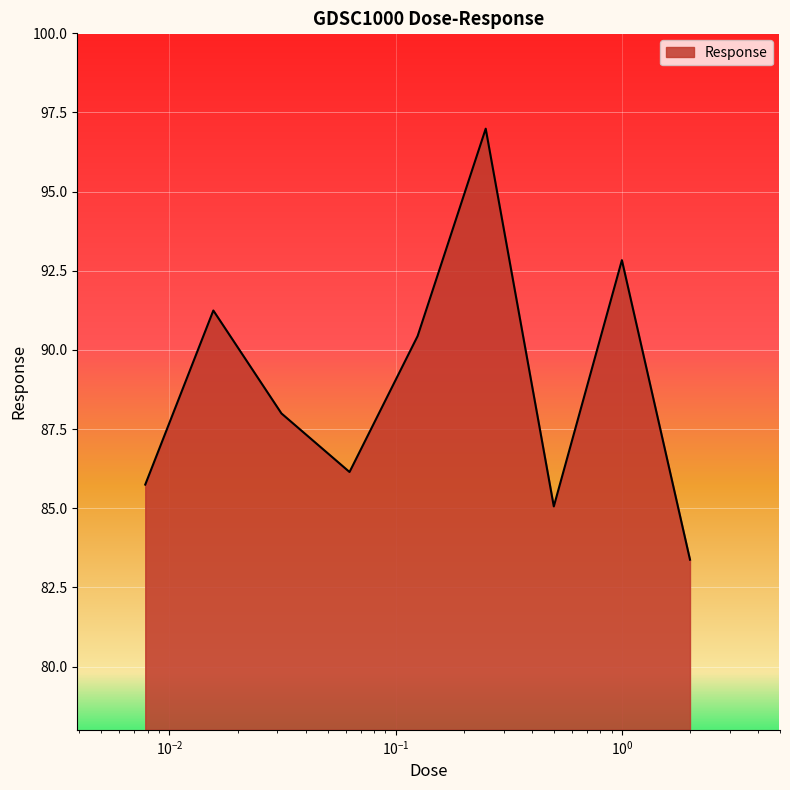

What is the greatest value displayed?

97.0